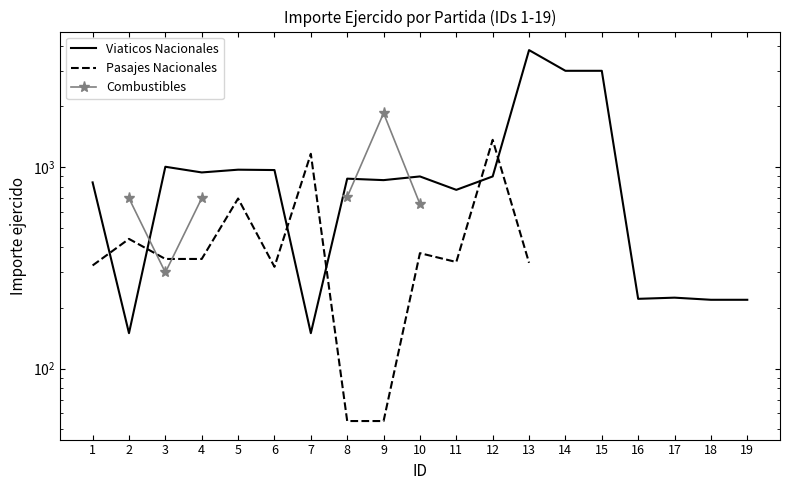

True or false: Viaticos Nacionales and Pasajes Nacionales cross at least once.

True